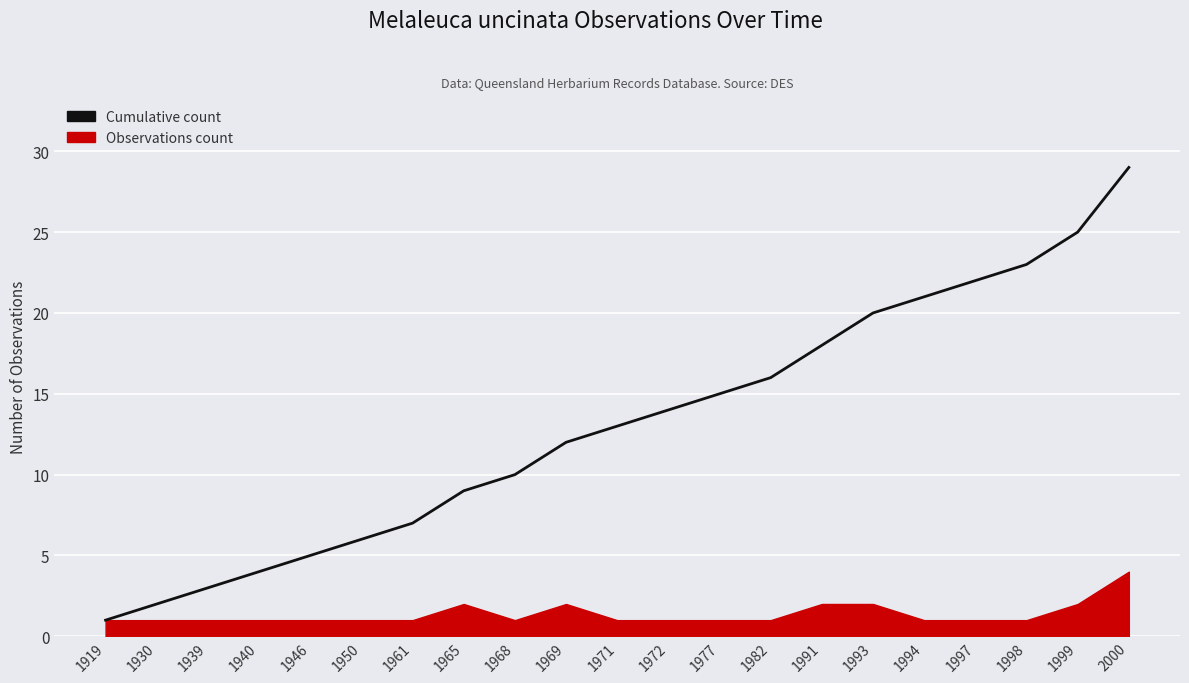

What is the value of the 15th point from the left?

18